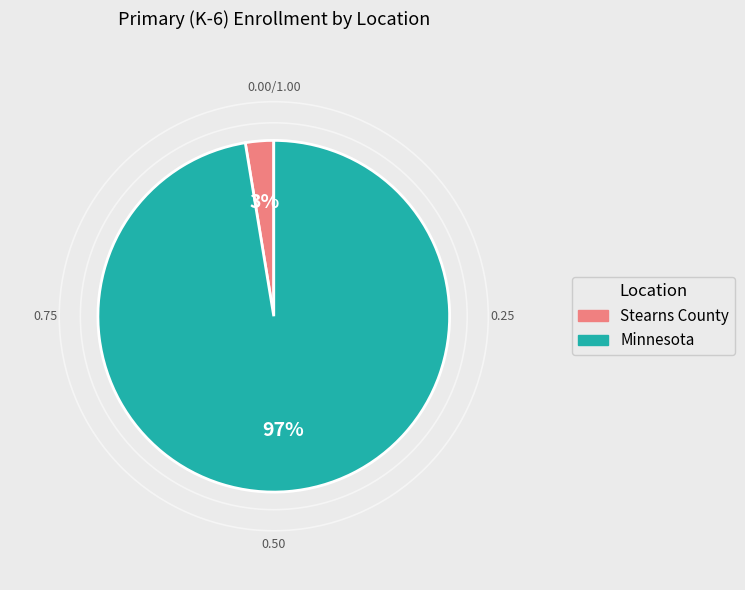

Which has a higher value, Minnesota or Stearns County?

Minnesota